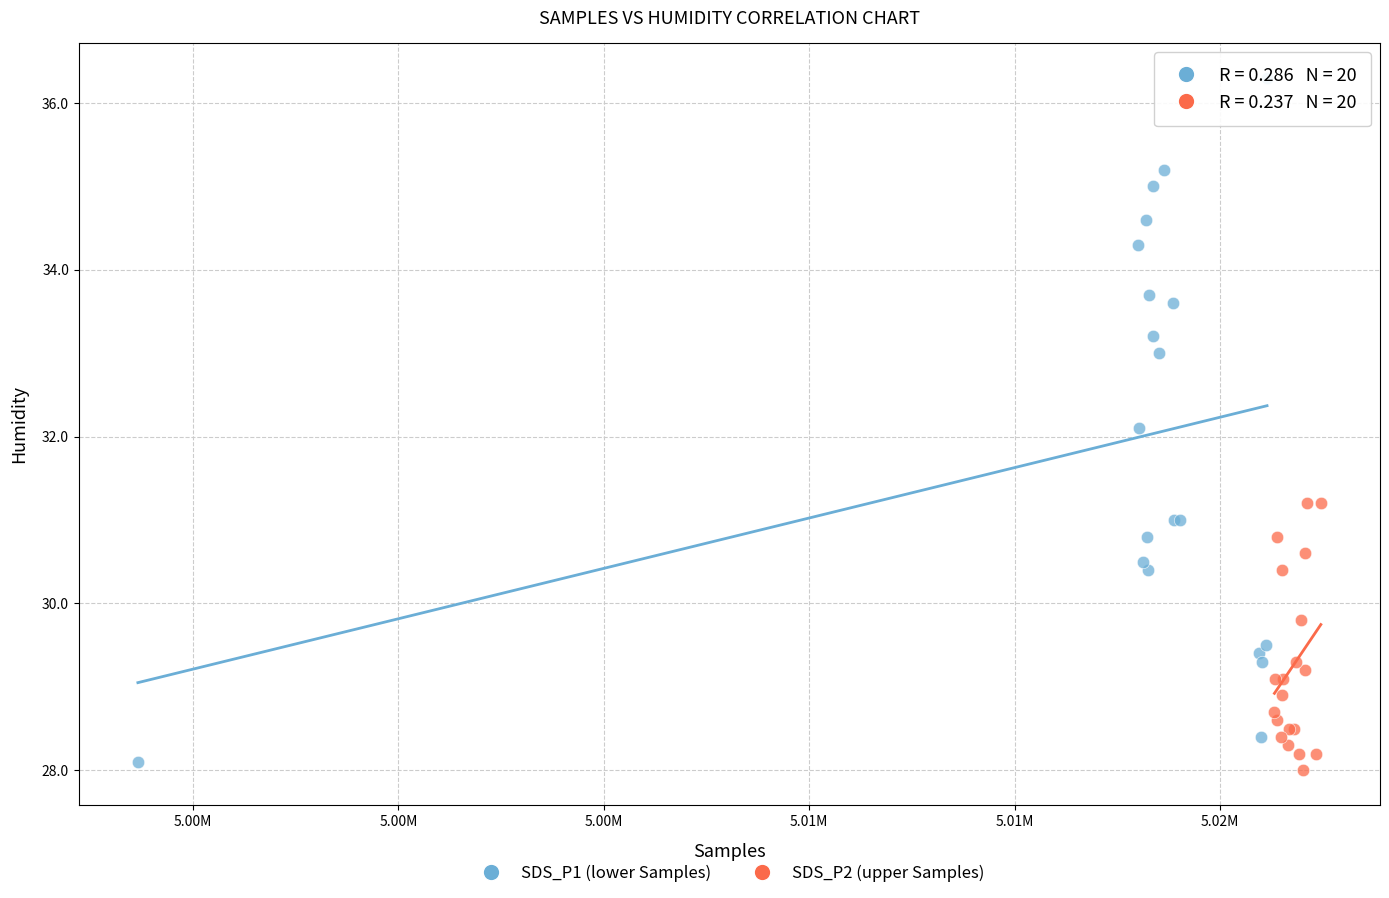

Which series has the largest Y range (max minus min)?

SDS_P1 (lower Samples)